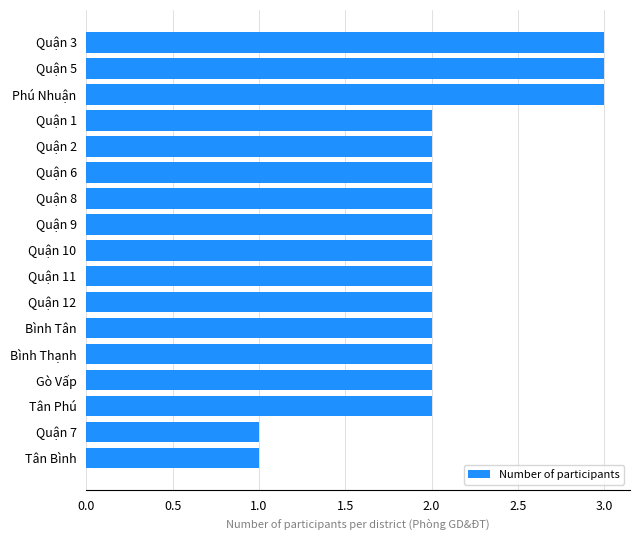

The chart shows a value of 3 at Tân Phú. True or false?

False